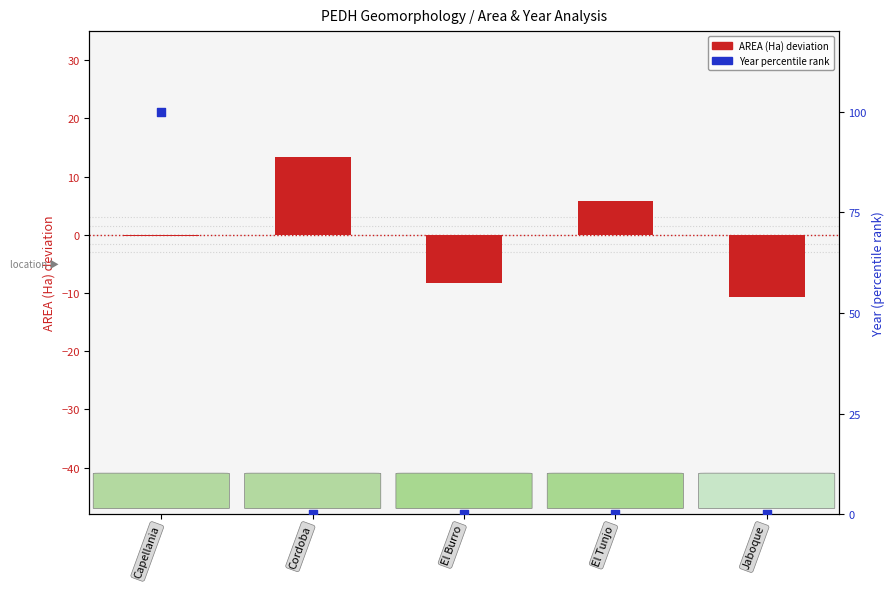

What is the total value across all series at Capellania?

99.8